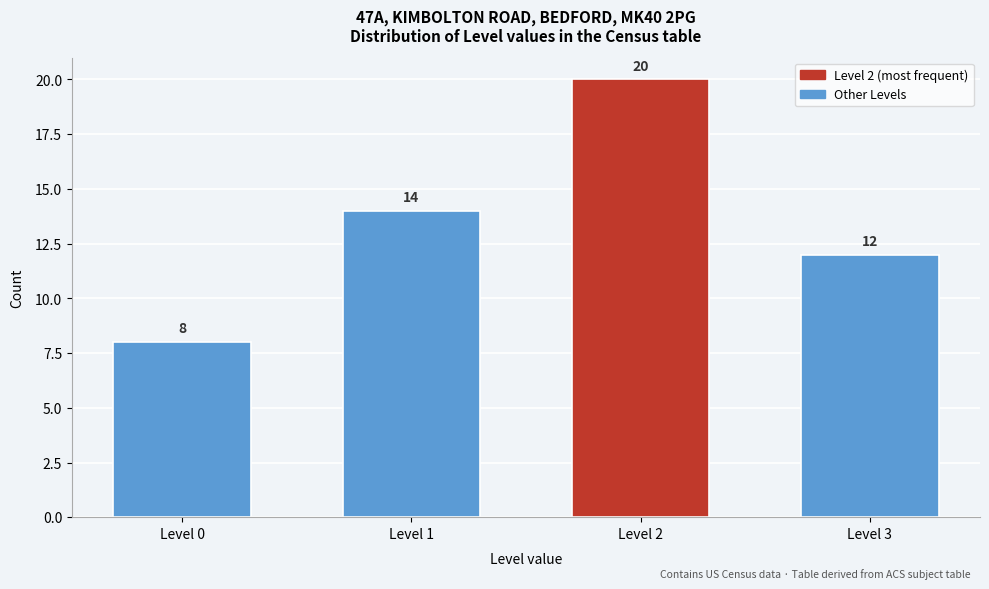

Reading left to right, list all the values displayed in this chart.

8	14	20	12